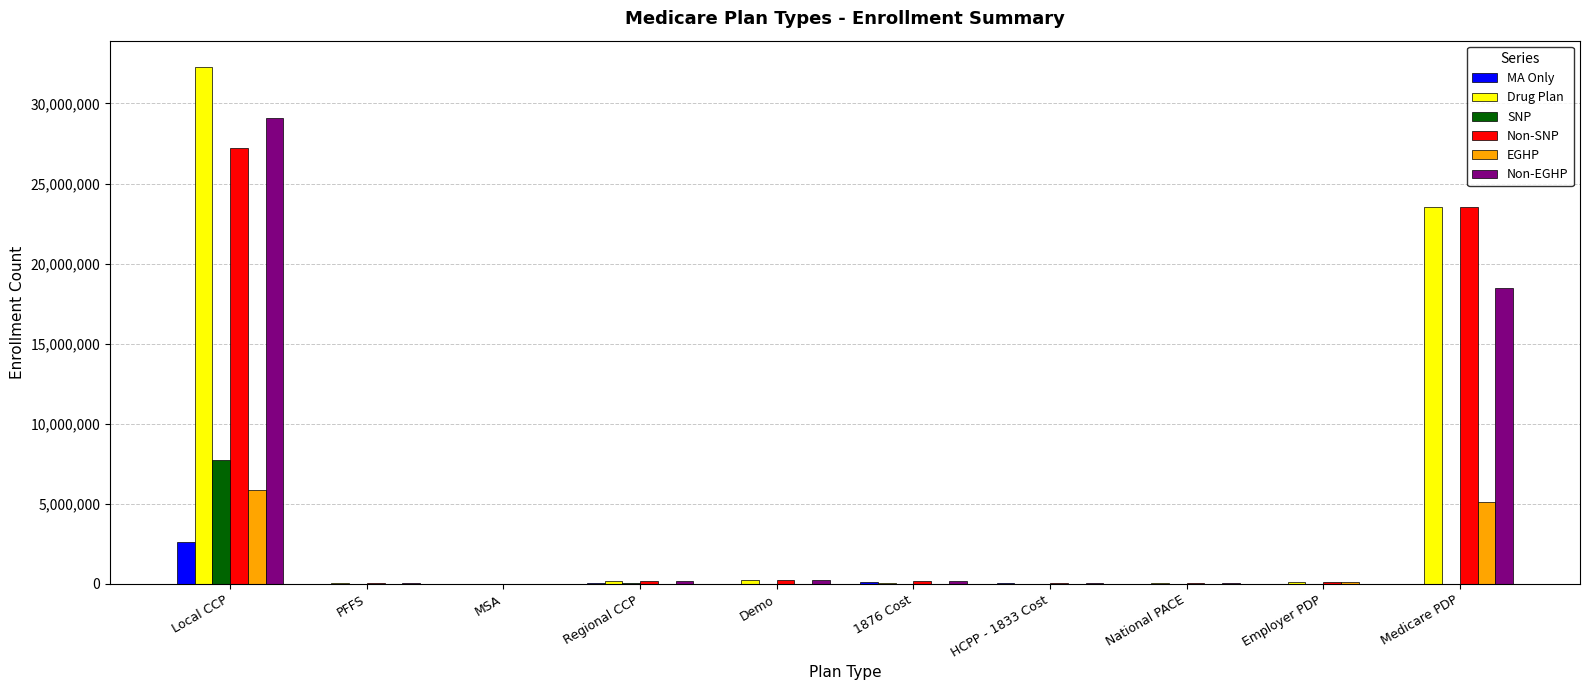

Which series has the largest total across all categories?

Drug Plan